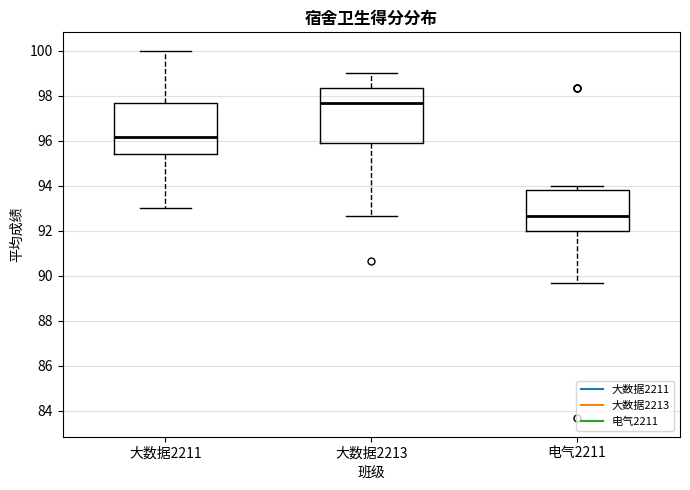

Reading left to right, read every box against the y-axis: the position of its median line, the range the box covers, and the ends of its whiskers. The values are not printed on the chart, so give them approximately, as read against the axis.

大数据2211: median 96.2, box 95.4 to 97.6, whiskers 93.0 to 100.0
大数据2213: median 97.6, box 96.0 to 98.4, whiskers 92.6 to 99.0
电气2211: median 92.6, box 92.0 to 93.8, whiskers 89.6 to 94.0